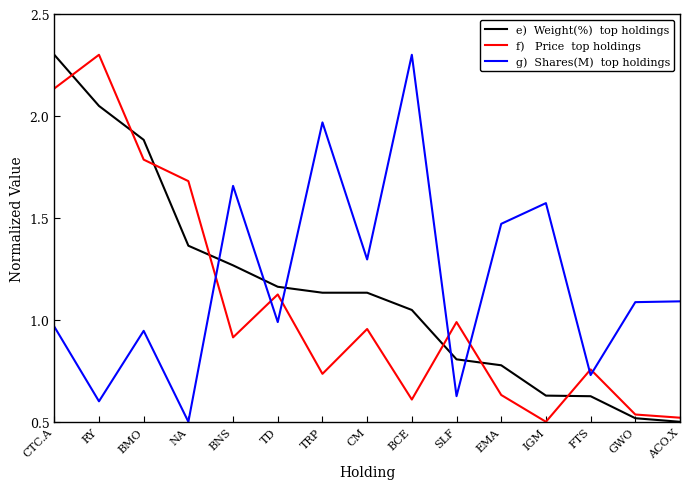

What position from the left is TD?

6